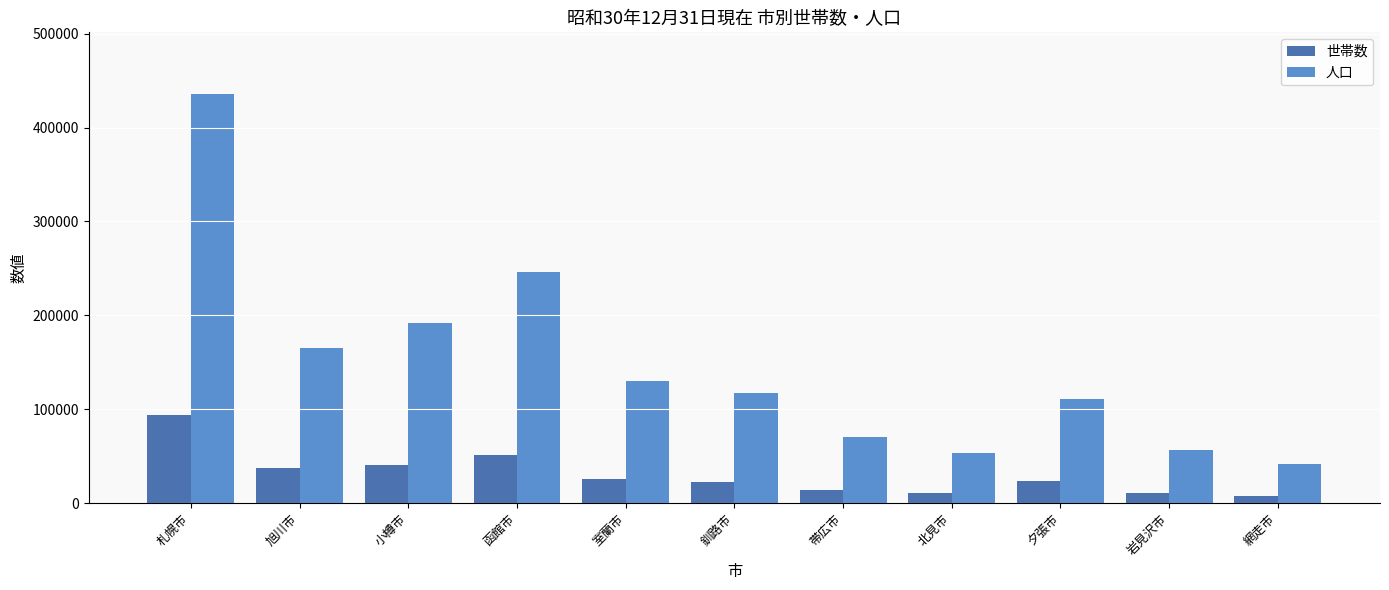

What is the approximate value of 人口 at 釧路市, to the nearest 10?

117800